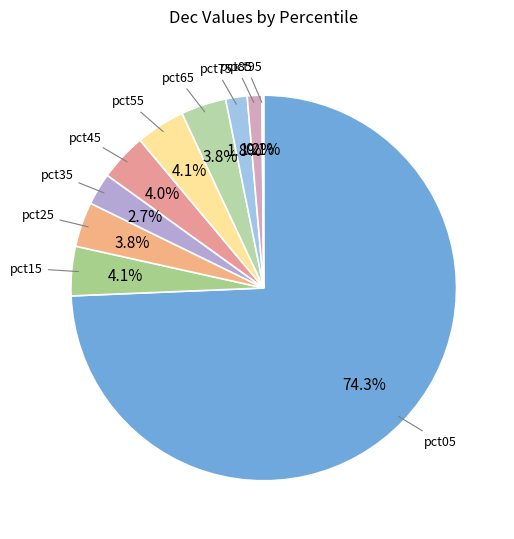

Do pct55 and pct15 together represent more than half of the pie?

No